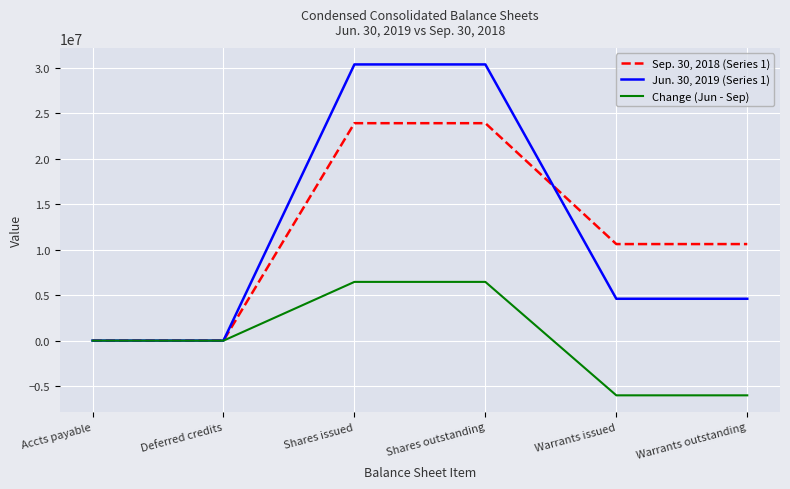

What is the greatest value displayed?

30361168